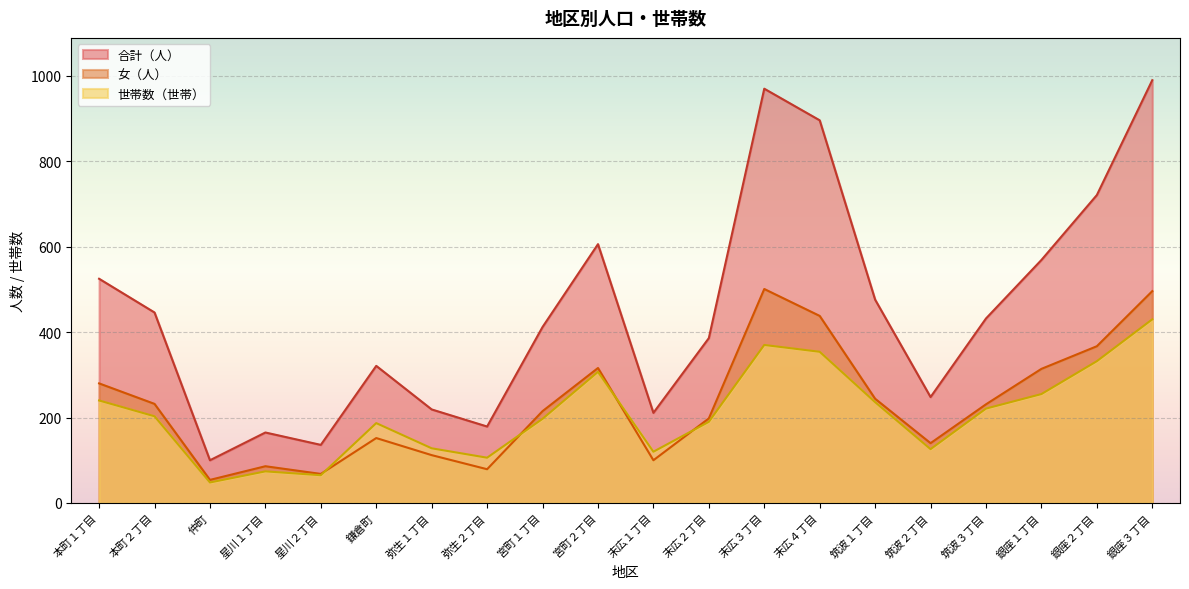

Reading left to right, transcribe all the data shown in this chart.

合計（人）: 525	446	100	165	136	321	219	179	412	606	211	386	970	896	476	248	432	569	721	990
女（人）: 280	232	54	86	68	152	112	79	215	316	100	198	501	438	244	140	231	314	367	496
世帯数（世帯）: 240	203	48	74	65	187	128	106	197	307	120	190	370	354	236	126	221	255	332	430